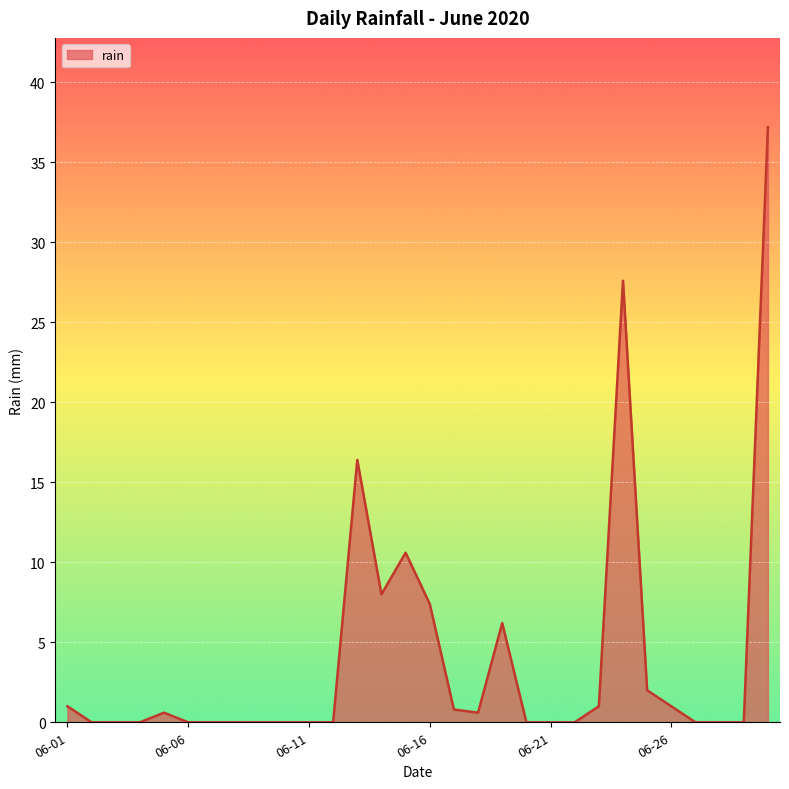

What is the maximum value shown in the chart?

37.2